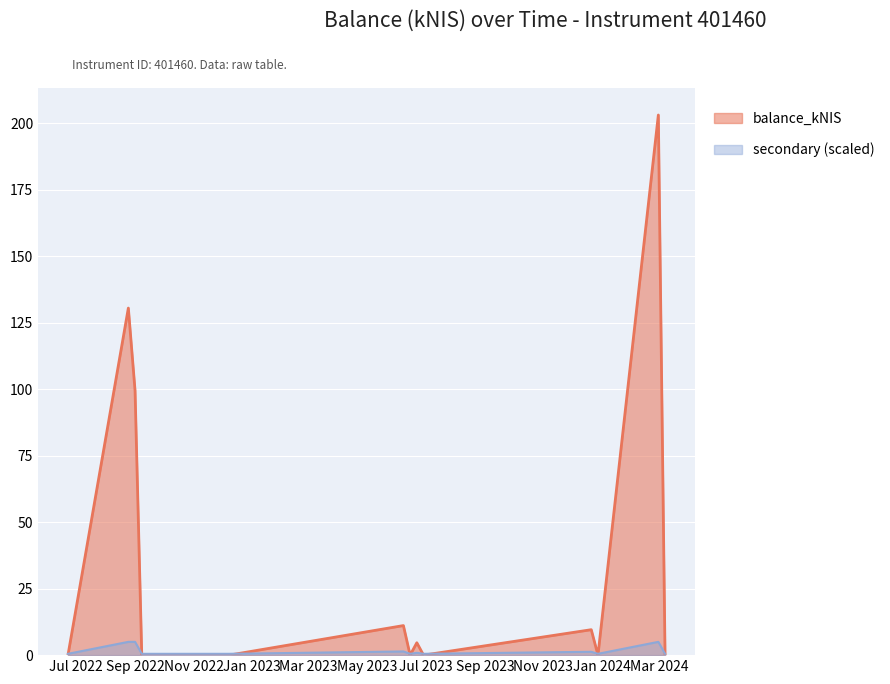

Count the number of values greater than 0.

6